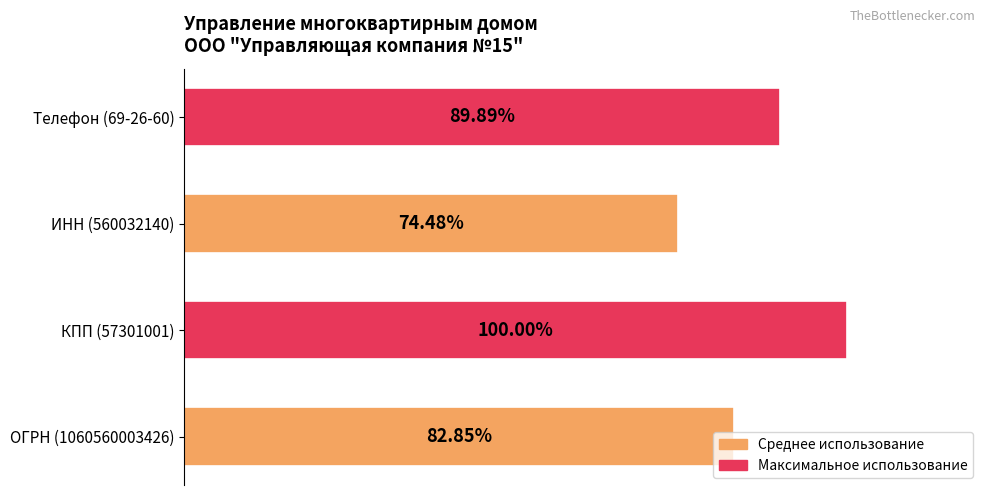

Rank the categories by value from highest to lowest.

КПП (57301001), Телефон (69-26-60), ОГРН (1060560003426), ИНН (560032140)